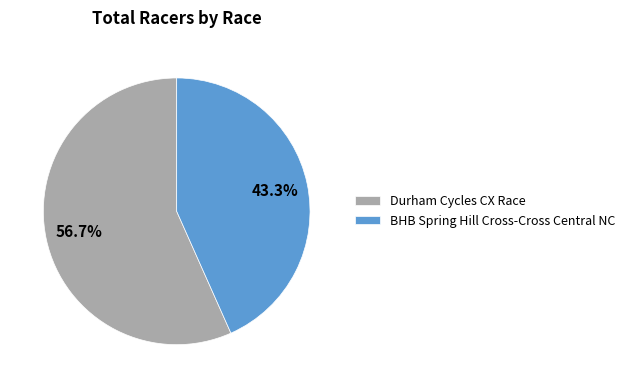

To the nearest percent, what percentage of the pie is Durham Cycles CX Race?

57%